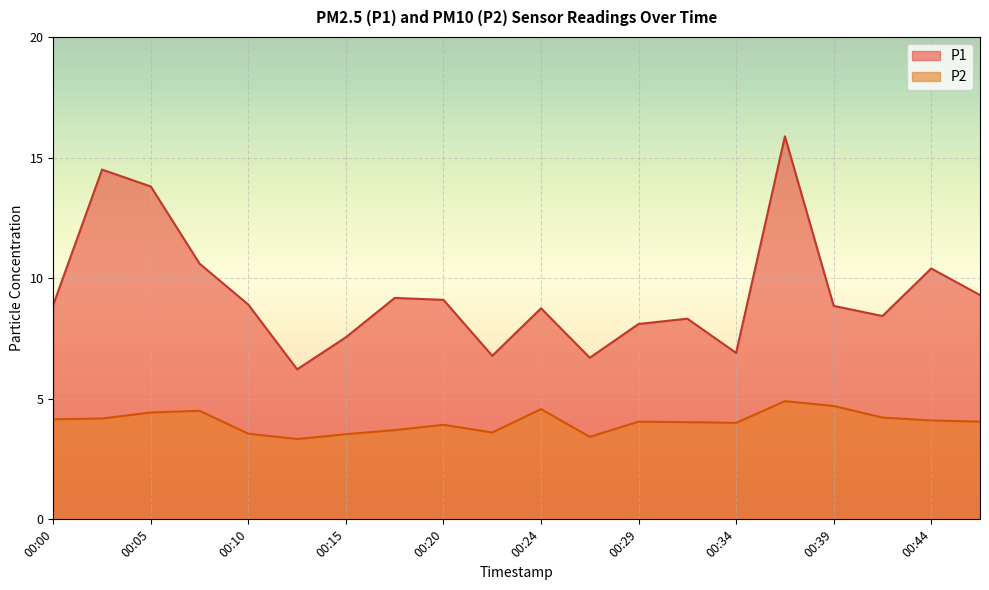

Reading left to right, what are all the values shown in this chart?

P1: 8.9	14.5	13.8	10.6	8.9	6.2	7.5	9.2	9.1	6.8	8.8	6.7	8.1	8.3	6.9	15.9	8.8	8.4	10.4	9.3
P2: 4.2	4.2	4.4	4.5	3.5	3.3	3.5	3.7	3.9	3.6	4.6	3.4	4.0	4.0	4.0	4.9	4.7	4.2	4.1	4.0